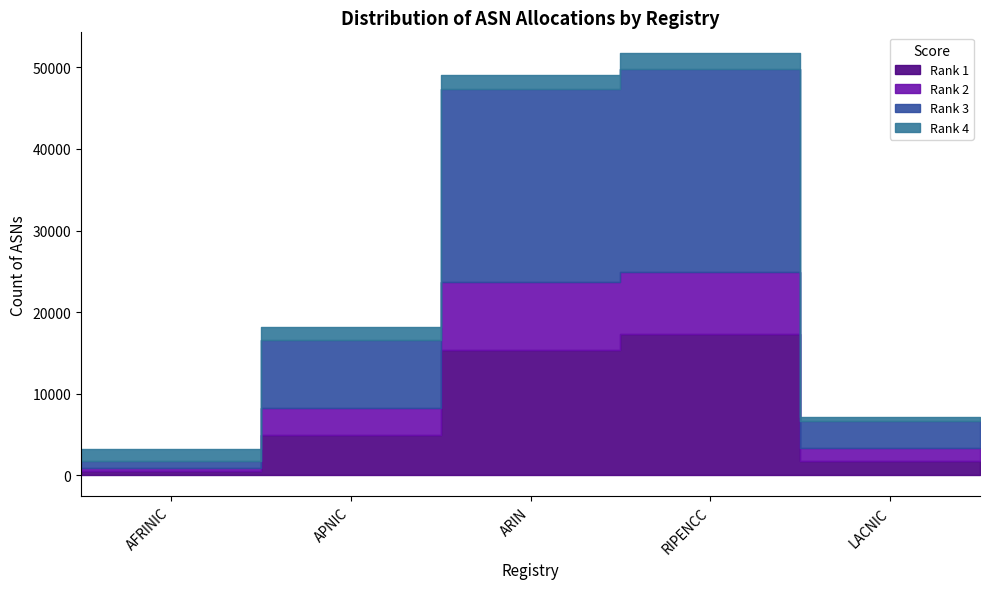

Between lacnic and apnic, which is larger?

apnic